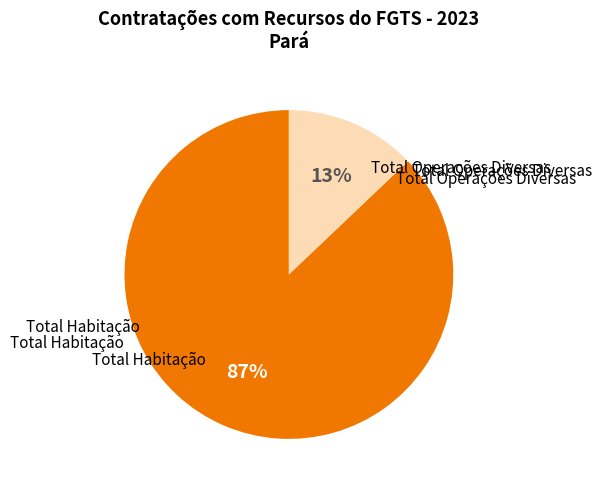

Is there any slice that represents more than half of the pie?

Yes